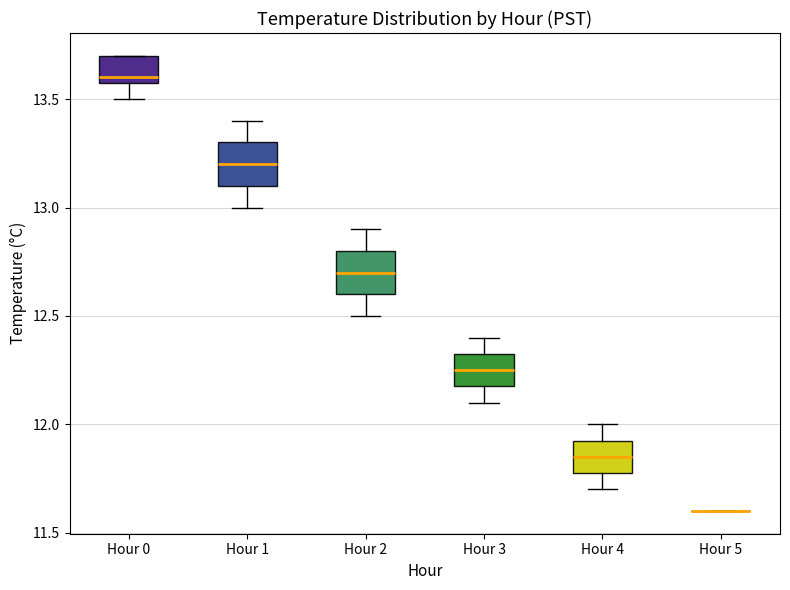

Reading left to right, transcribe this box plot: for each box, give where its median line is, the range the box spans, and where its two whiskers end, as read against the y-axis. The values are not printed on the chart, so give them approximately, as read against the axis.

Hour 0: median 13.60 (just above the box's lower edge), box 13.60 to 13.70, whiskers 13.50 to 13.70
Hour 1: median 13.20, box 13.10 to 13.30, whiskers 13.00 to 13.40
Hour 2: median 12.70, box 12.60 to 12.80, whiskers 12.50 to 12.90
Hour 3: median 12.25, box 12.20 to 12.35, whiskers 12.10 to 12.40
Hour 4: median 11.85, box 11.80 to 11.95, whiskers 11.70 to 12.00
Hour 5: box collapsed to a line at 11.60, whiskers 11.60 to 11.60